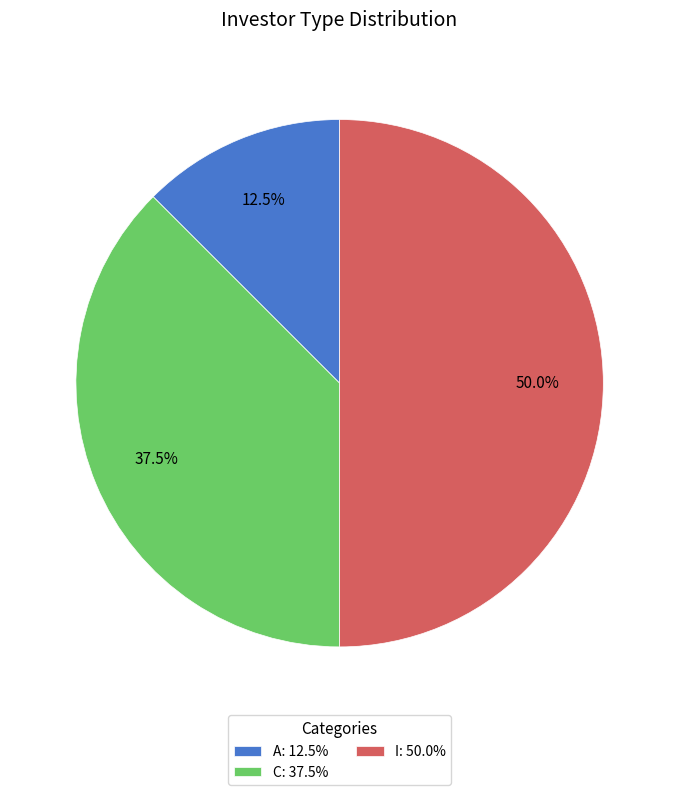

Which slice is the smallest?

A